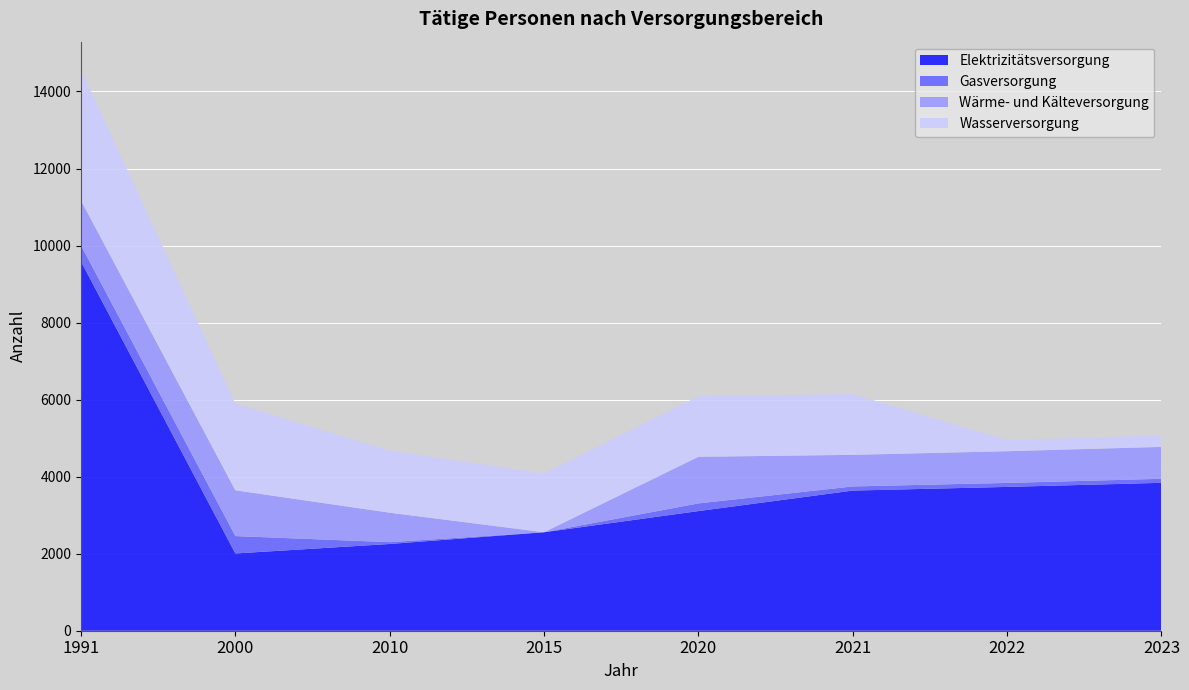

Reading left to right, what are all the values shown in this chart?

Elektrizitätsversorgung: 1991=9585.0	2000=2006.0	2010=2252.0	2015=2557.0	2020=3106.5	2021=3638.5	2022=3734.0	2023=3840.1
Gasversorgung: 1991=416.0	2000=451.0	2010=47.0	2015=0.0	2020=198.3	2021=107.1	2022=103.0	2023=103.8
Wärme- und Kälteversorgung: 1991=1167.0	2000=1189.0	2010=765.0	2015=0.0	2020=1210.9	2021=820.9	2022=824.0	2023=828.9
Wasserversorgung: 1991=3397.0	2000=2253.0	2010=1613.0	2015=1530.0	2020=1571.8	2021=1578.1	2022=291.0	2023=301.6